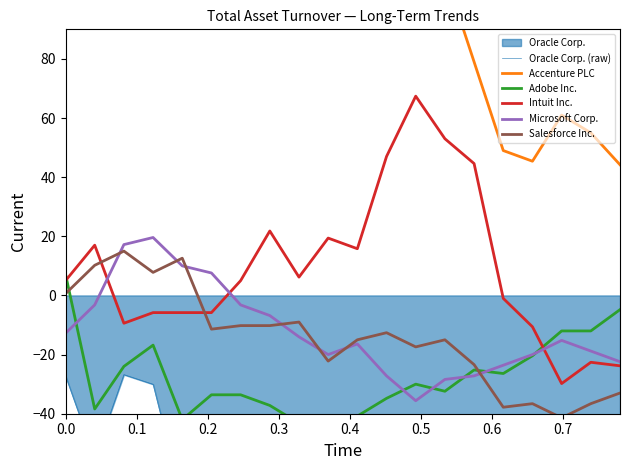

What is the smallest value displayed?

-71.6